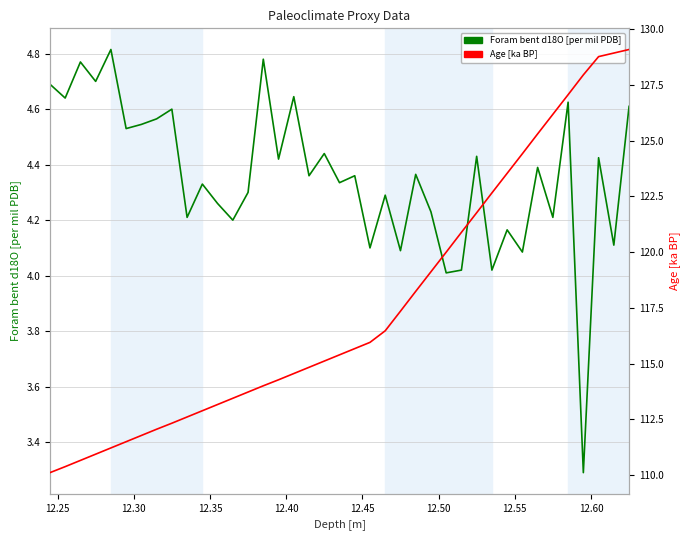

Rank the series by their average value, from lowest to highest.

Foram bent d18O [per mil PDB], Age [ka BP]